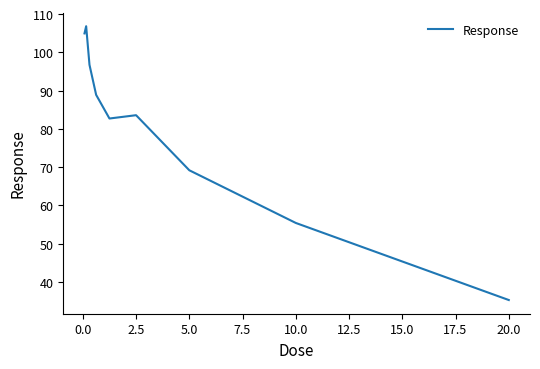

What is the average value?

80.4